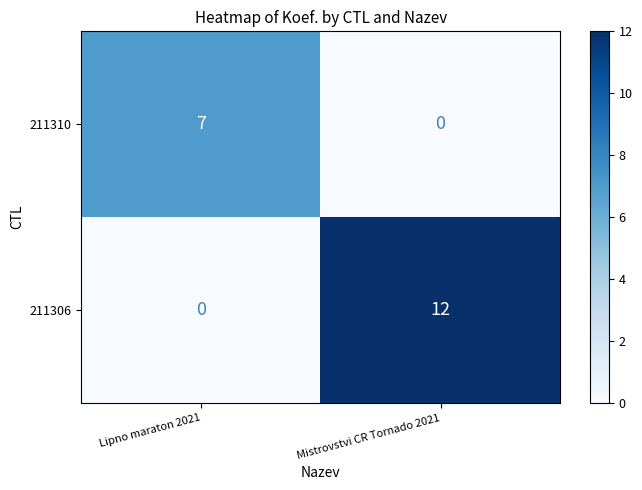

What is the total value across all series at Mistrovstvi CR Tornado 2021?

12